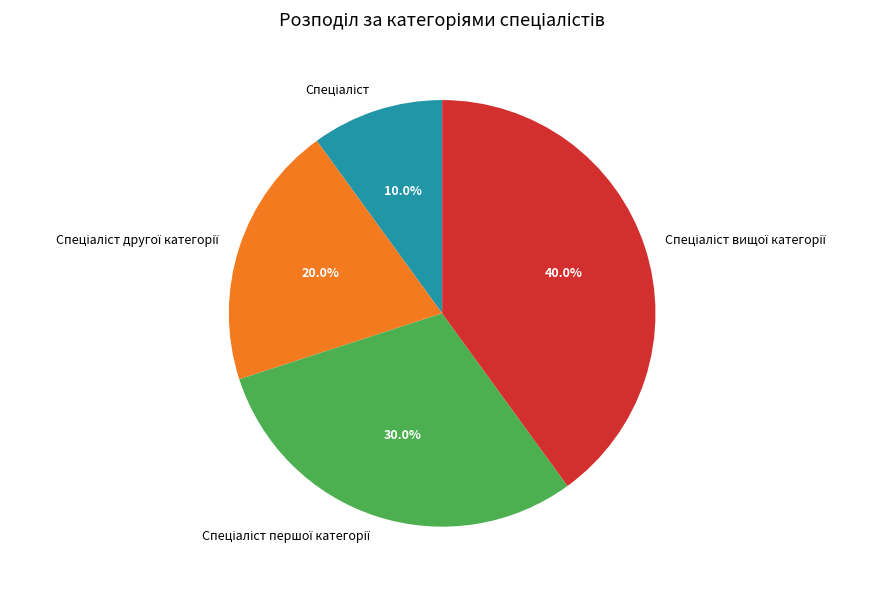

Is there any slice that represents more than half of the pie?

No